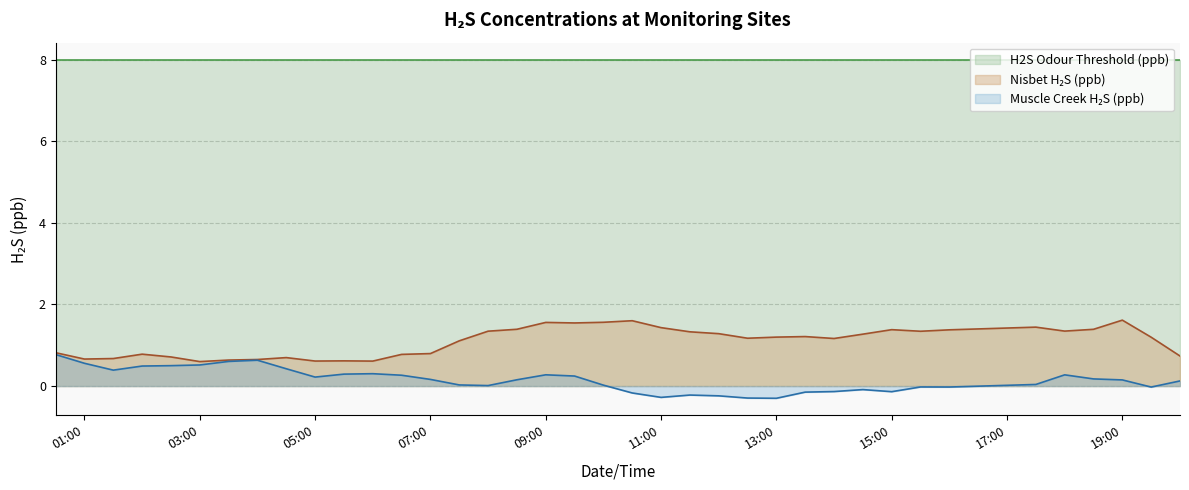

What is the difference between the maximum and minimum values in the Muscle Creek H2S (ppb) series?

1.1